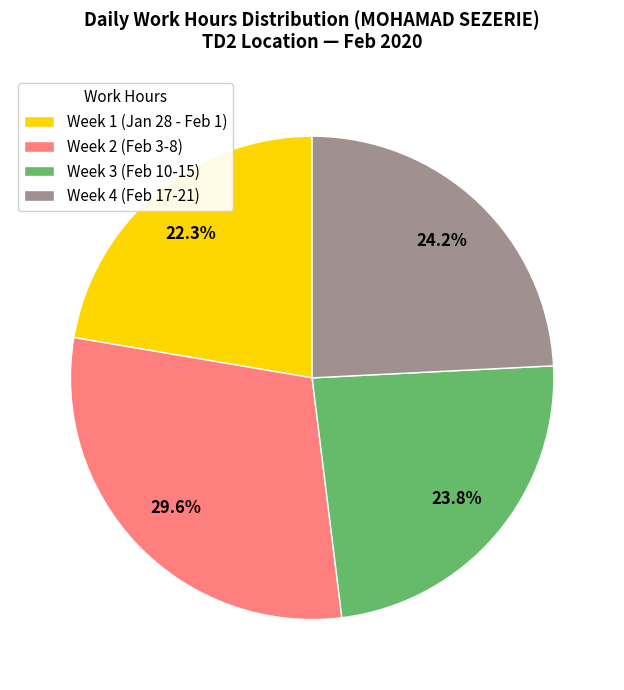

How much of the chart is everything except Week 1 (Jan 28 - Feb 1)?

77.7%